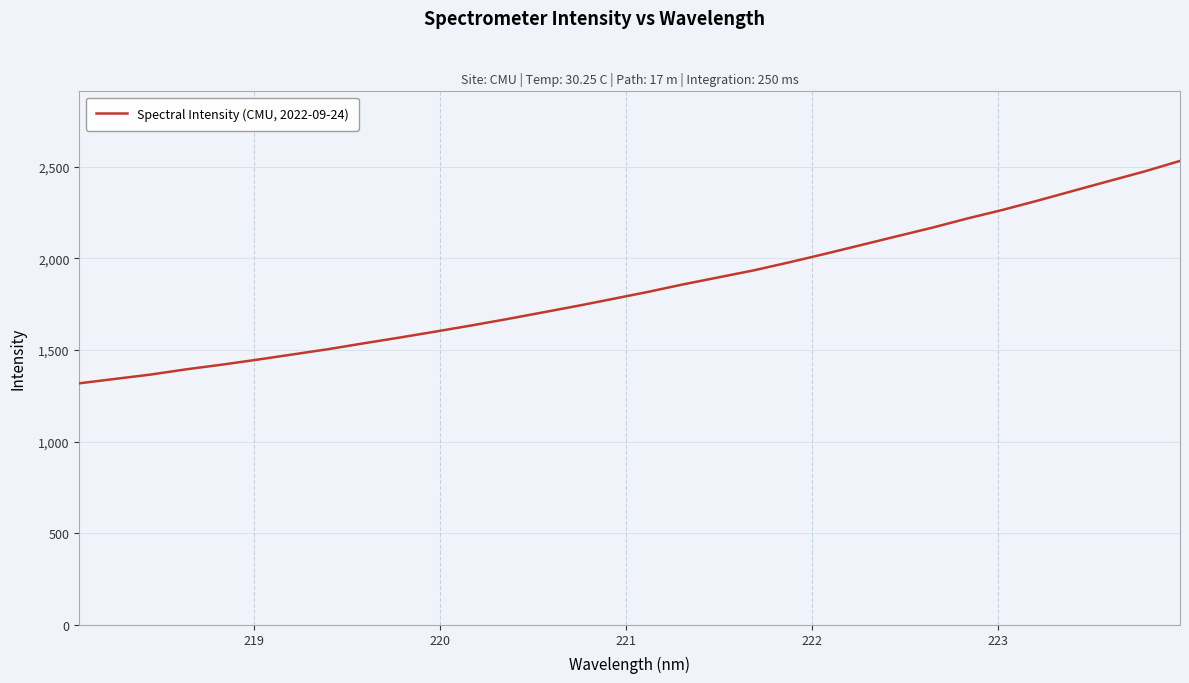

What is the maximum value shown in the chart?

2532.8